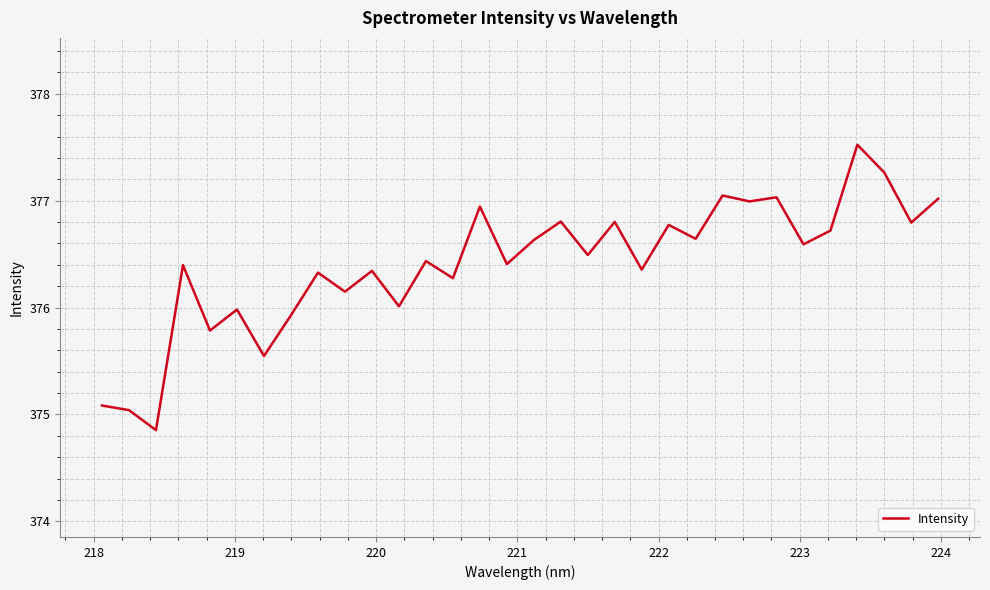

What is the greatest value displayed?

377.5